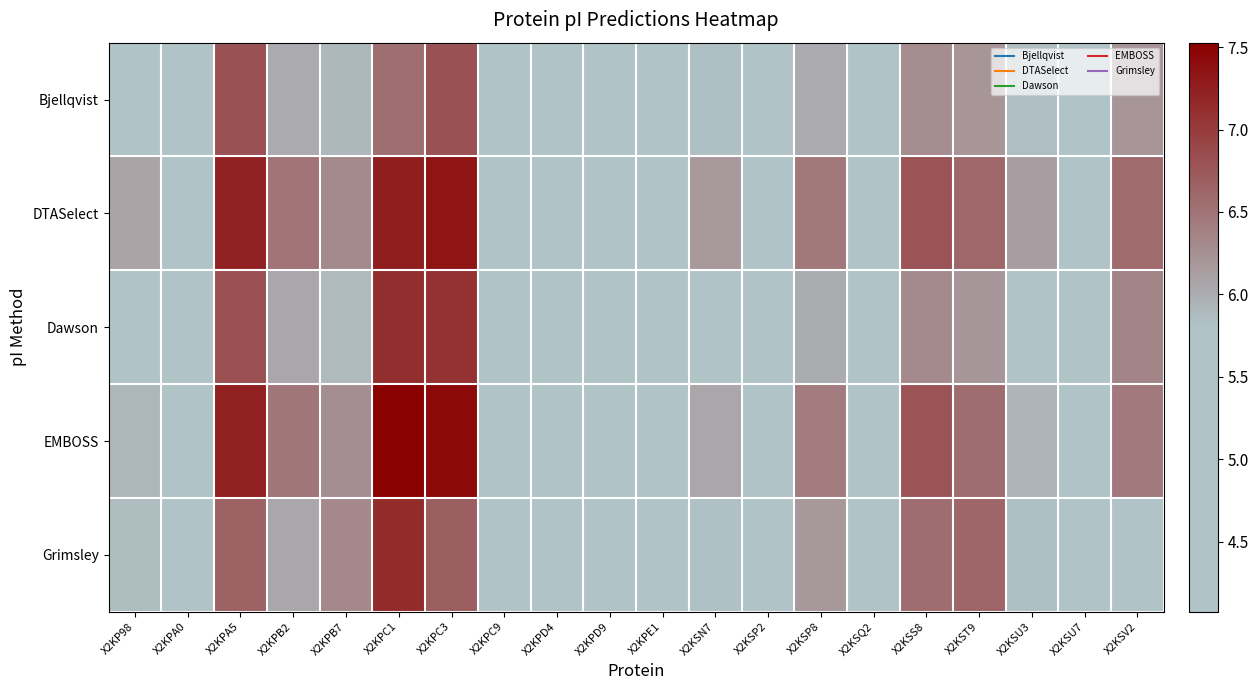

Reading left to right, list all the values displayed in this chart.

Bjellqvist: X2KP98=5.8	X2KPA0=5.2	X2KPA5=6.8	X2KPB2=6.0	X2KPB7=5.9	X2KPC1=6.5	X2KPC3=6.8	X2KPC9=4.8	X2KPD4=4.8	X2KPD9=4.5	X2KPE1=4.5	X2KSN7=5.8	X2KSP2=5.4	X2KSP8=6.0	X2KSQ2=5.6	X2KSS8=6.3	X2KST9=6.2	X2KSU3=5.8	X2KSU7=5.1	X2KSV2=6.2
DTASelect: X2KP98=6.1	X2KPA0=5.3	X2KPA5=7.2	X2KPB2=6.5	X2KPB7=6.3	X2KPC1=7.2	X2KPC3=7.3	X2KPC9=4.9	X2KPD4=4.9	X2KPD9=4.6	X2KPE1=4.6	X2KSN7=6.2	X2KSP2=5.6	X2KSP8=6.5	X2KSQ2=5.7	X2KSS8=6.8	X2KST9=6.6	X2KSU3=6.1	X2KSU7=5.2	X2KSV2=6.6
Dawson: X2KP98=5.7	X2KPA0=5.0	X2KPA5=6.8	X2KPB2=6.1	X2KPB7=5.9	X2KPC1=7.1	X2KPC3=7.1	X2KPC9=4.6	X2KPD4=4.7	X2KPD9=4.3	X2KPE1=4.3	X2KSN7=5.8	X2KSP2=5.3	X2KSP8=6.0	X2KSQ2=5.5	X2KSS8=6.3	X2KST9=6.2	X2KSU3=5.8	X2KSU7=4.9	X2KSV2=6.4
EMBOSS: X2KP98=5.9	X2KPA0=5.0	X2KPA5=7.2	X2KPB2=6.5	X2KPB7=6.3	X2KPC1=7.5	X2KPC3=7.4	X2KPC9=4.5	X2KPD4=4.6	X2KPD9=4.2	X2KPE1=4.2	X2KSN7=6.1	X2KSP2=5.4	X2KSP8=6.4	X2KSQ2=5.3	X2KSS8=6.8	X2KST9=6.6	X2KSU3=5.9	X2KSU7=4.8	X2KSV2=6.4
Grimsley: X2KP98=5.9	X2KPA0=4.9	X2KPA5=6.7	X2KPB2=6.0	X2KPB7=6.3	X2KPC1=7.1	X2KPC3=6.7	X2KPC9=4.4	X2KPD4=4.5	X2KPD9=4.1	X2KPE1=4.1	X2KSN7=5.8	X2KSP2=5.3	X2KSP8=6.2	X2KSQ2=5.3	X2KSS8=6.6	X2KST9=6.6	X2KSU3=5.8	X2KSU7=4.7	X2KSV2=5.5